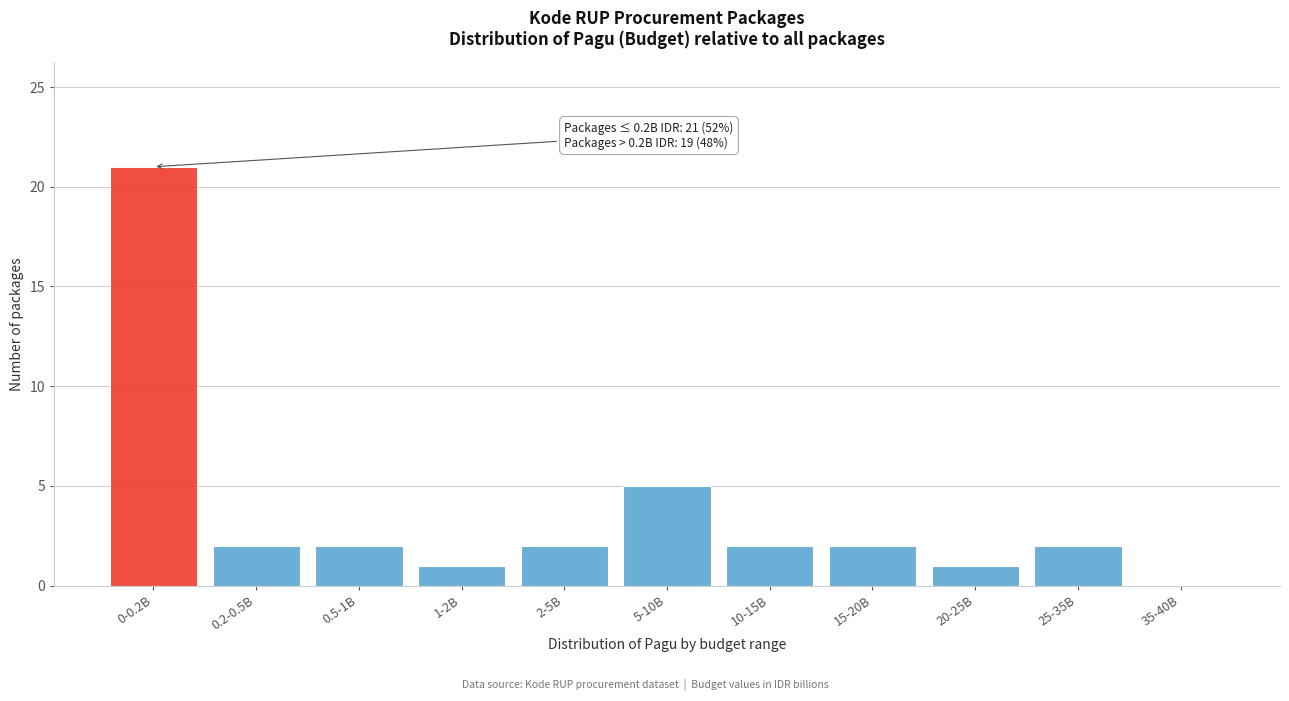

Reading left to right, what are all the values shown in this chart?

0-0.2B=21	0.2-0.5B=2	0.5-1B=2	1-2B=1	2-5B=2	5-10B=5	10-15B=2	15-20B=2	20-25B=1	25-35B=2	35-40B=0